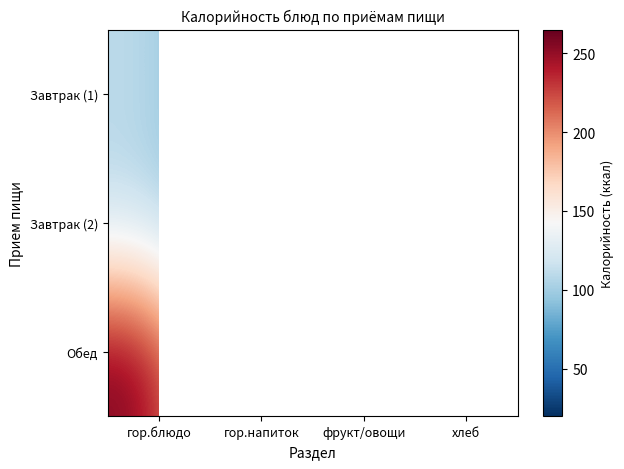

What is the difference between the maximum and minimum values in the Завтрак (1) series?

55.2